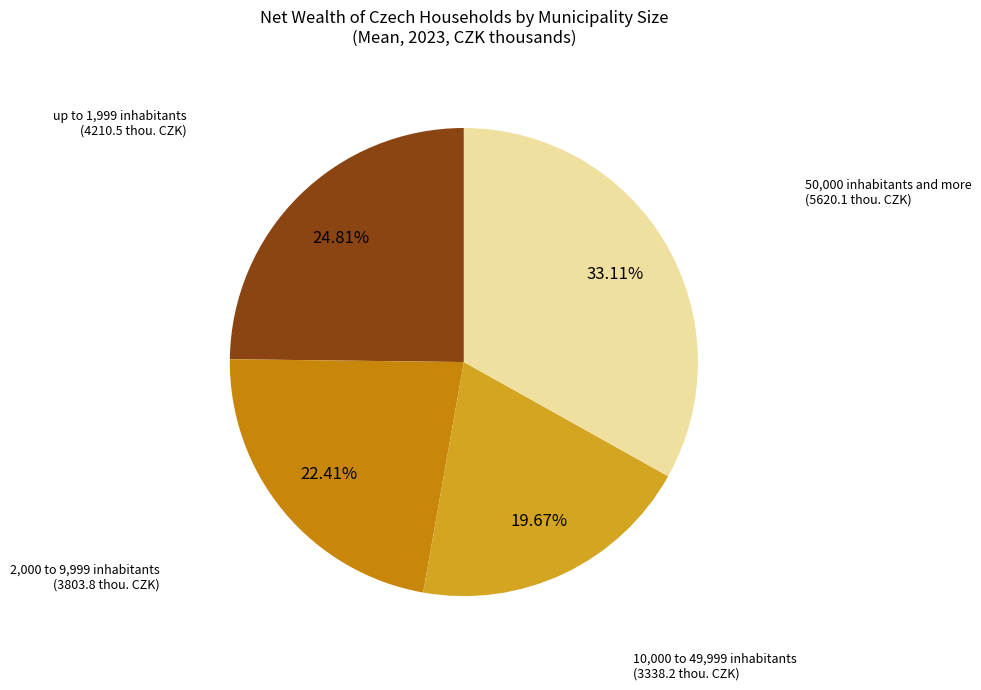

Count the number of slices in the pie.

4